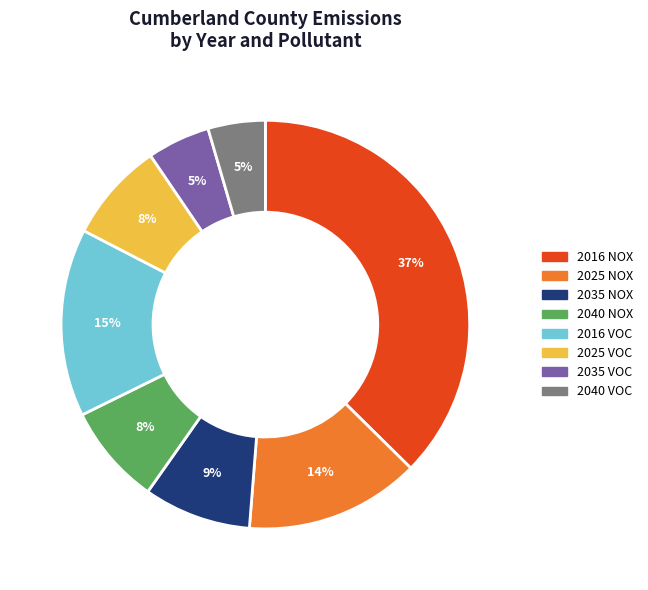

Which slice is the largest?

2016 NOX